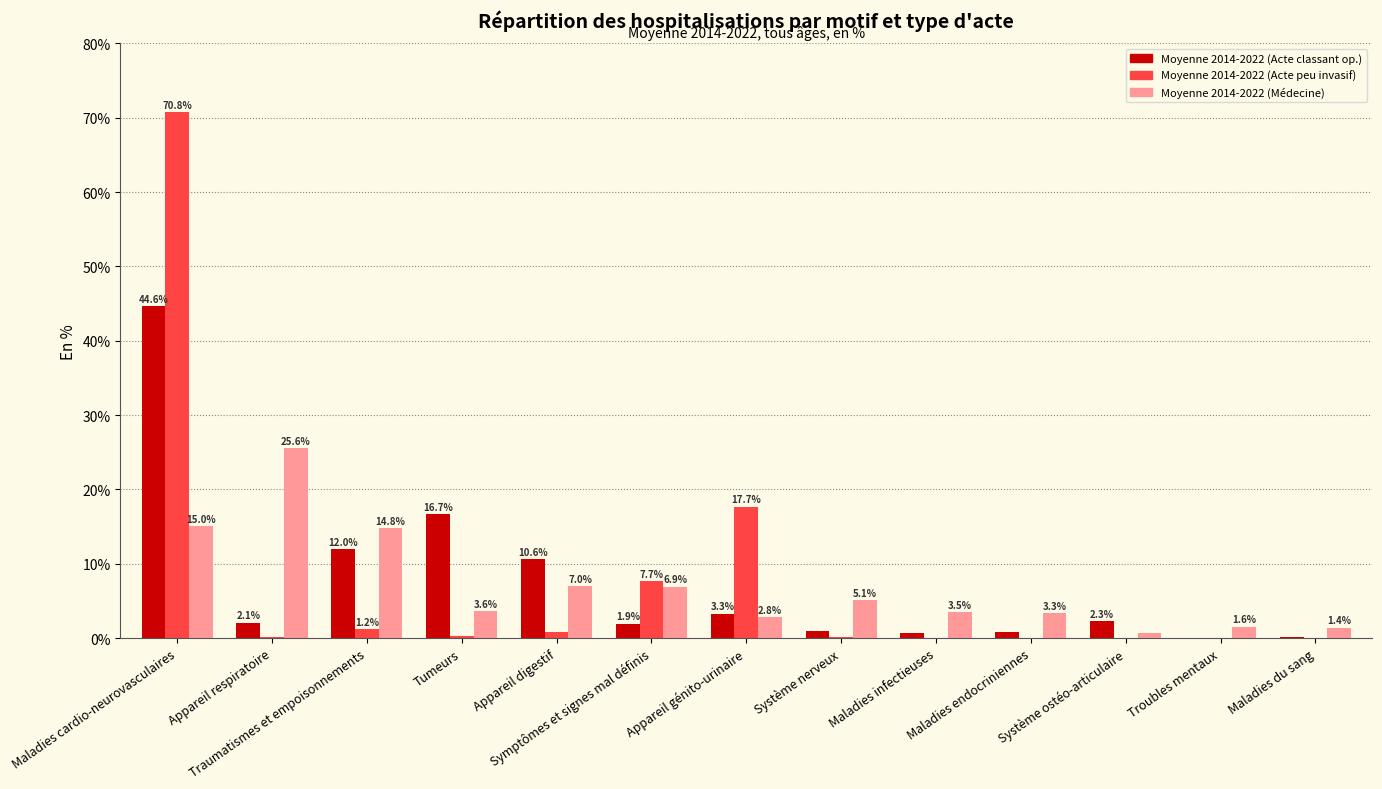

Is the value of Moyenne 2014-2022 (Acte peu invasif) at Appareil génito-urinaire greater than the value of Moyenne 2014-2022 (Acte classant op.) at Maladies cardio-neurovasculaires?

No